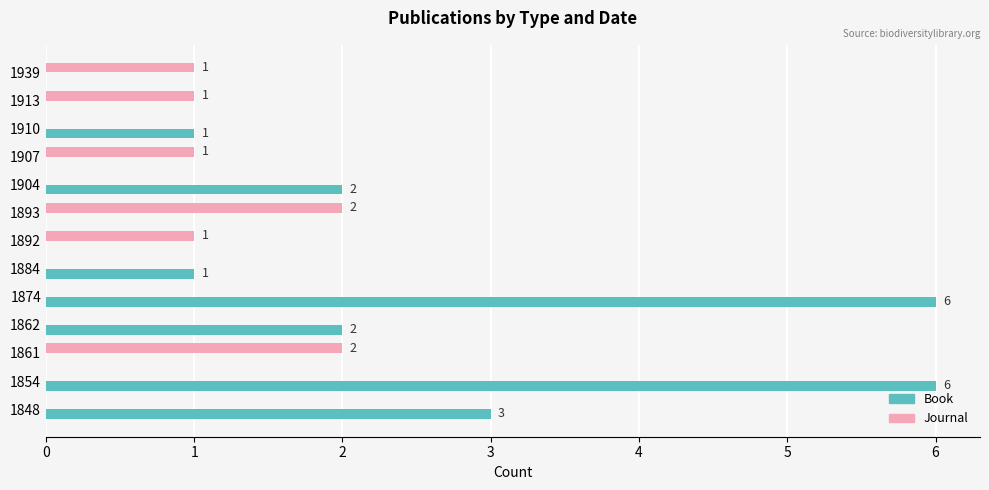

The Book series shows 0 at 1939. True or false?

True